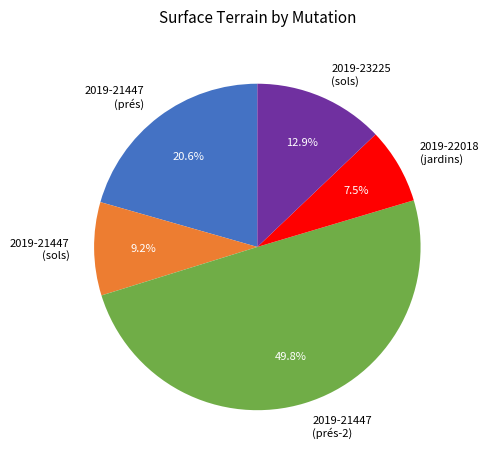

What is the total percentage of 2019-21447 (sols) and 2019-21447 (prés)?

29.8%